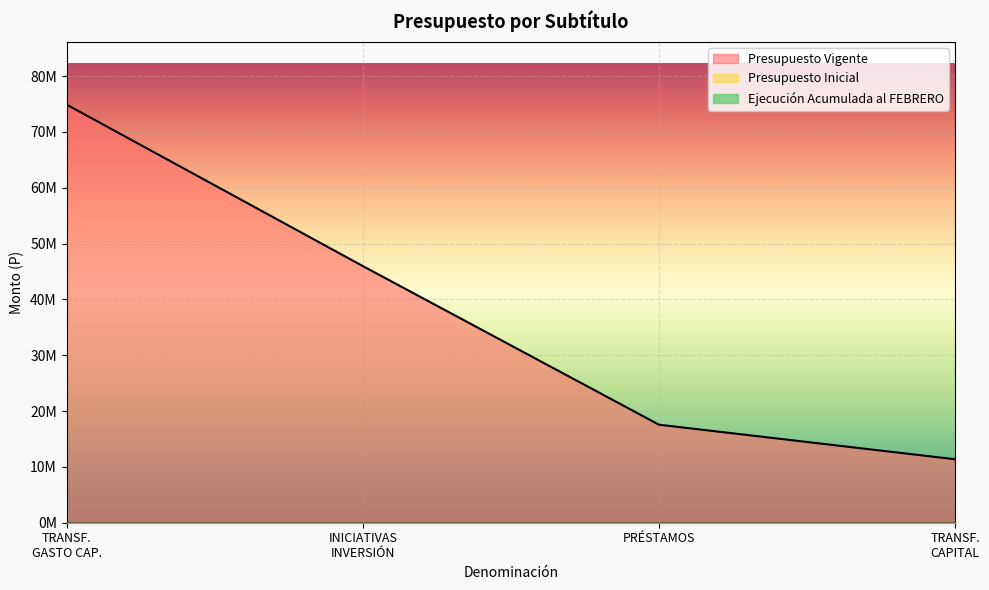

What is the label of the 1st point from the left?

TRANSFERENCIAS PARA GASTOS DE CAPITAL